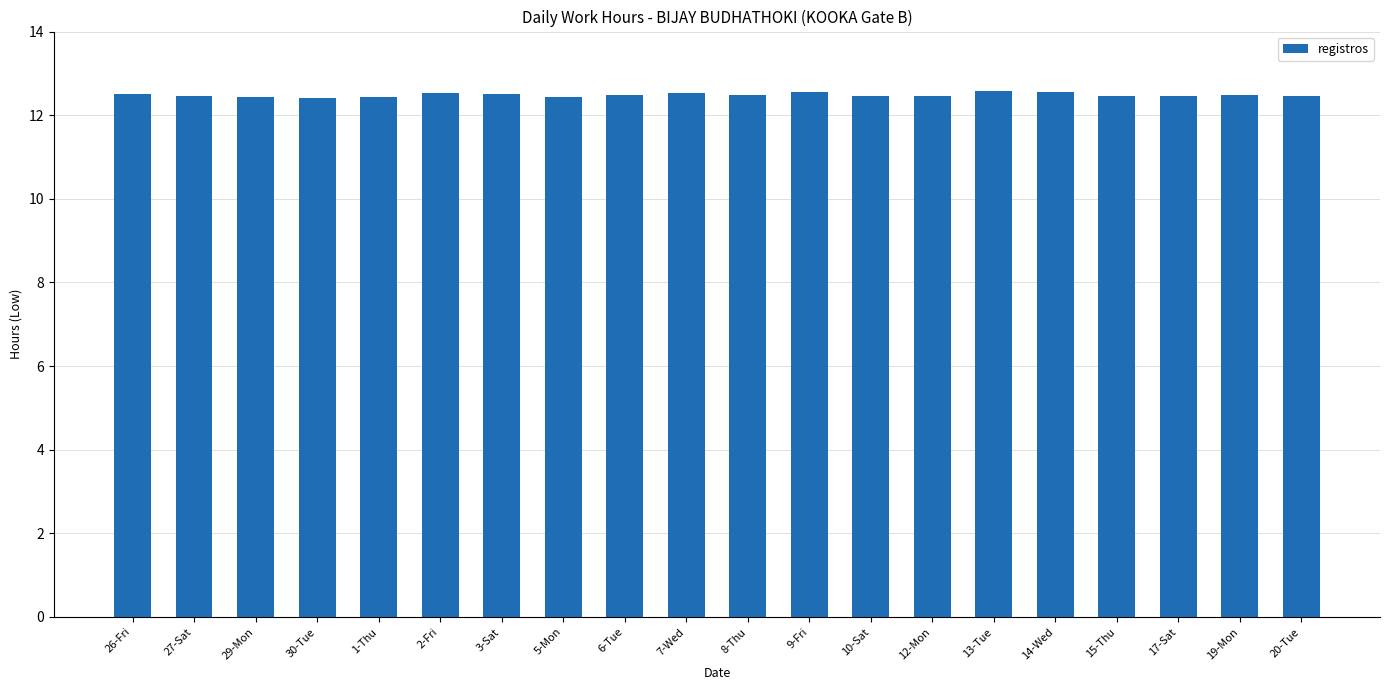

What is the average value?

12.5